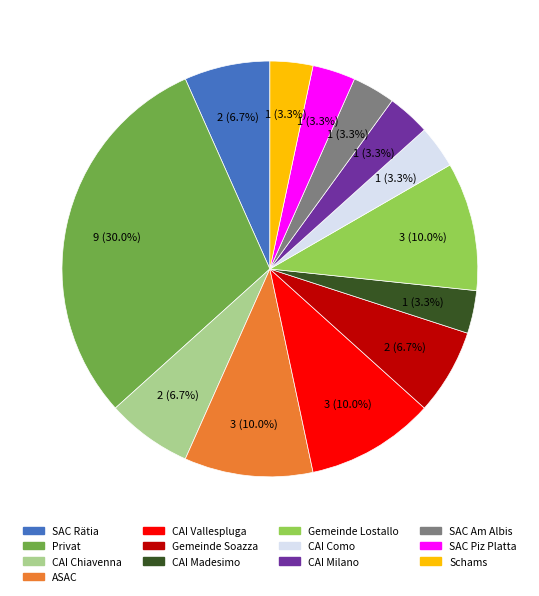

To the nearest percent, what percentage of the pie is CAI Chiavenna?

7%